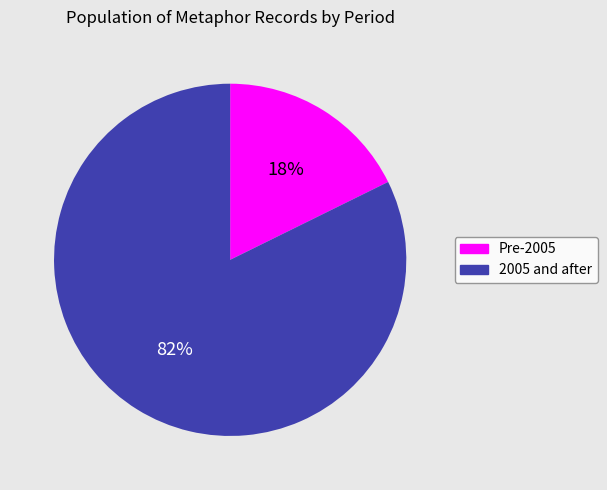

Does any single category account for the majority?

Yes